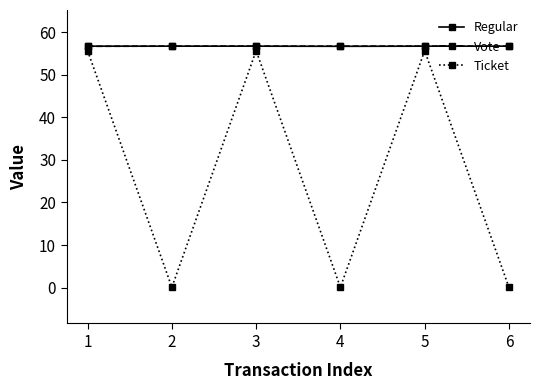

True or false: Vote has a value of 56.7 at 3.

True